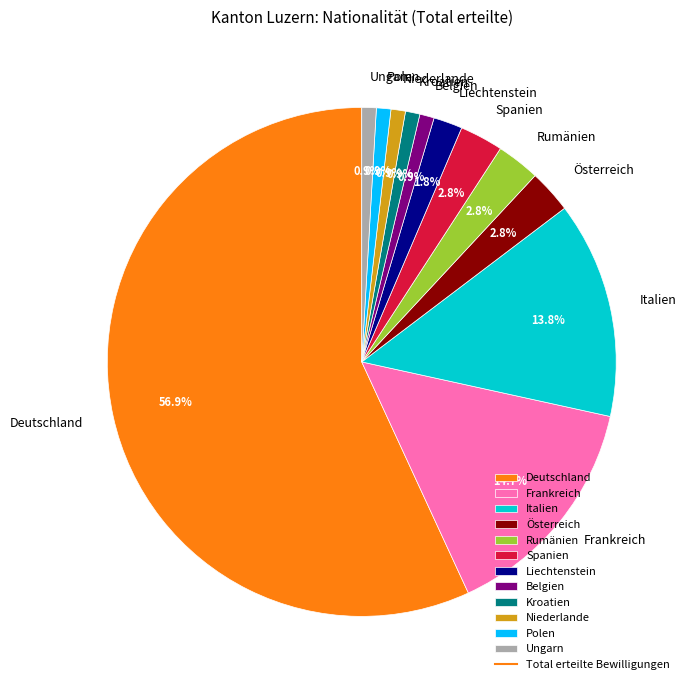

To the nearest percent, what is the average slice percentage?

8%